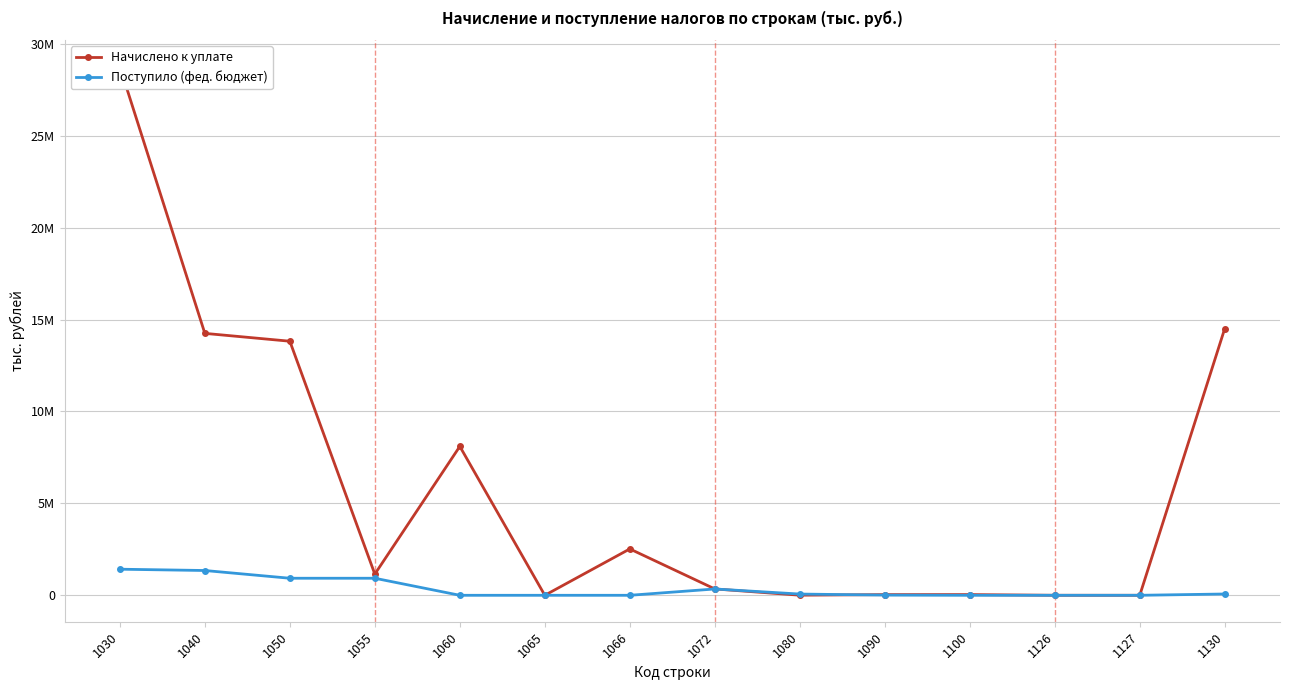

What is the minimum value shown in the chart?

-144